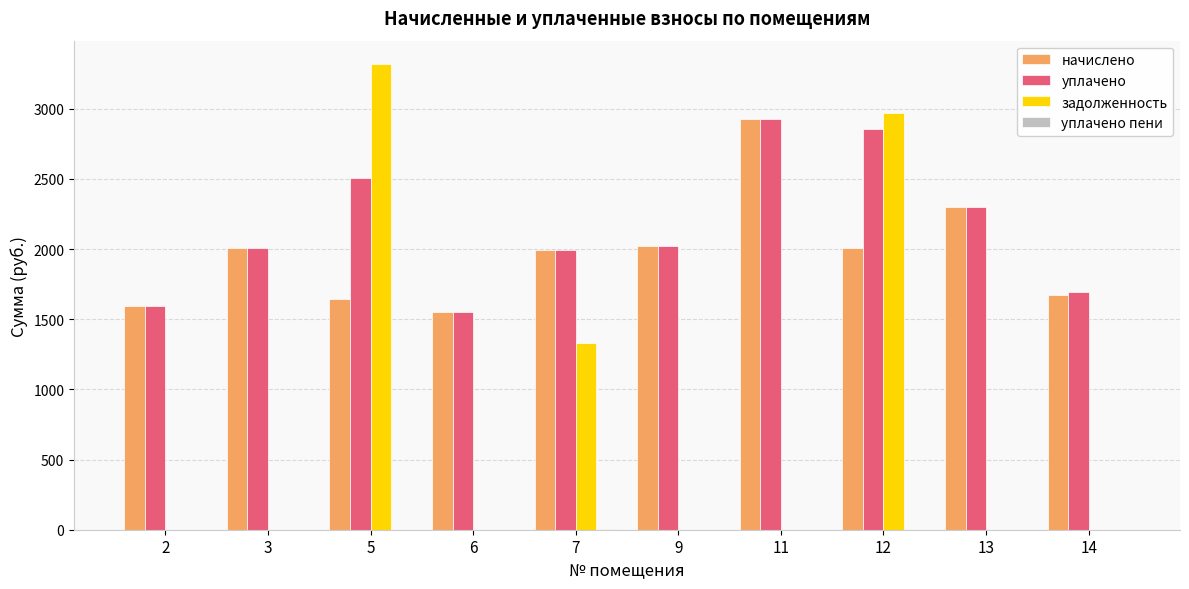

What is the sum of all уплачено values?

21448.3